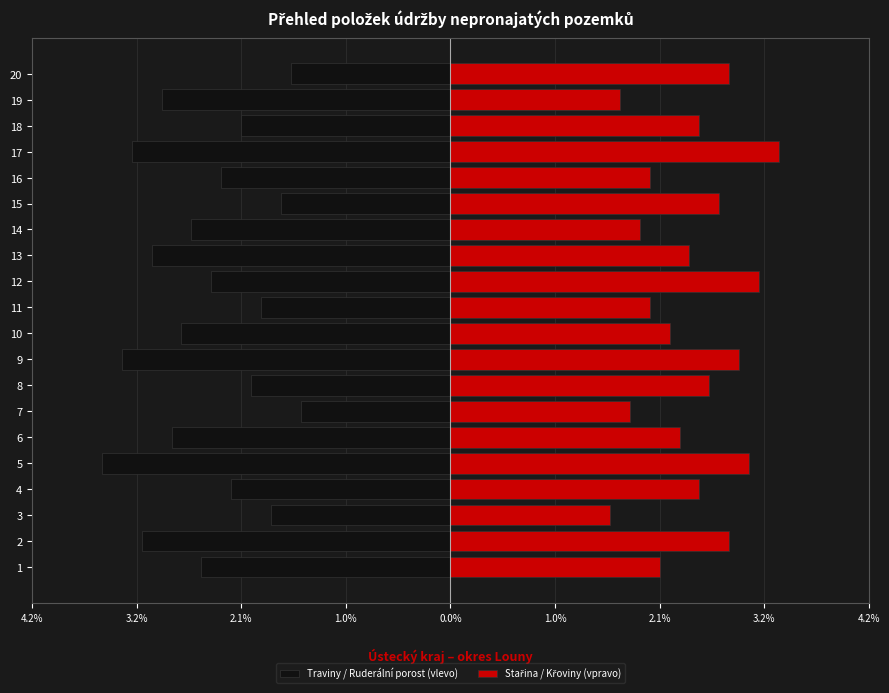

What is the average value of the Stařina / Křoviny (vpravo) series?

2.4